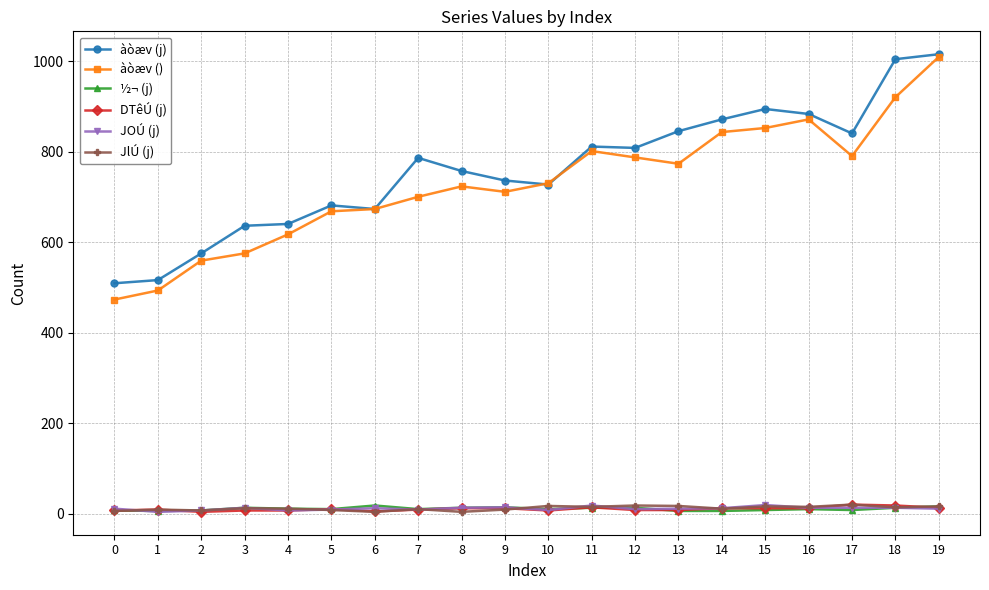

True or false: àòæv (j) and JlÚ (j) cross at least once.

False